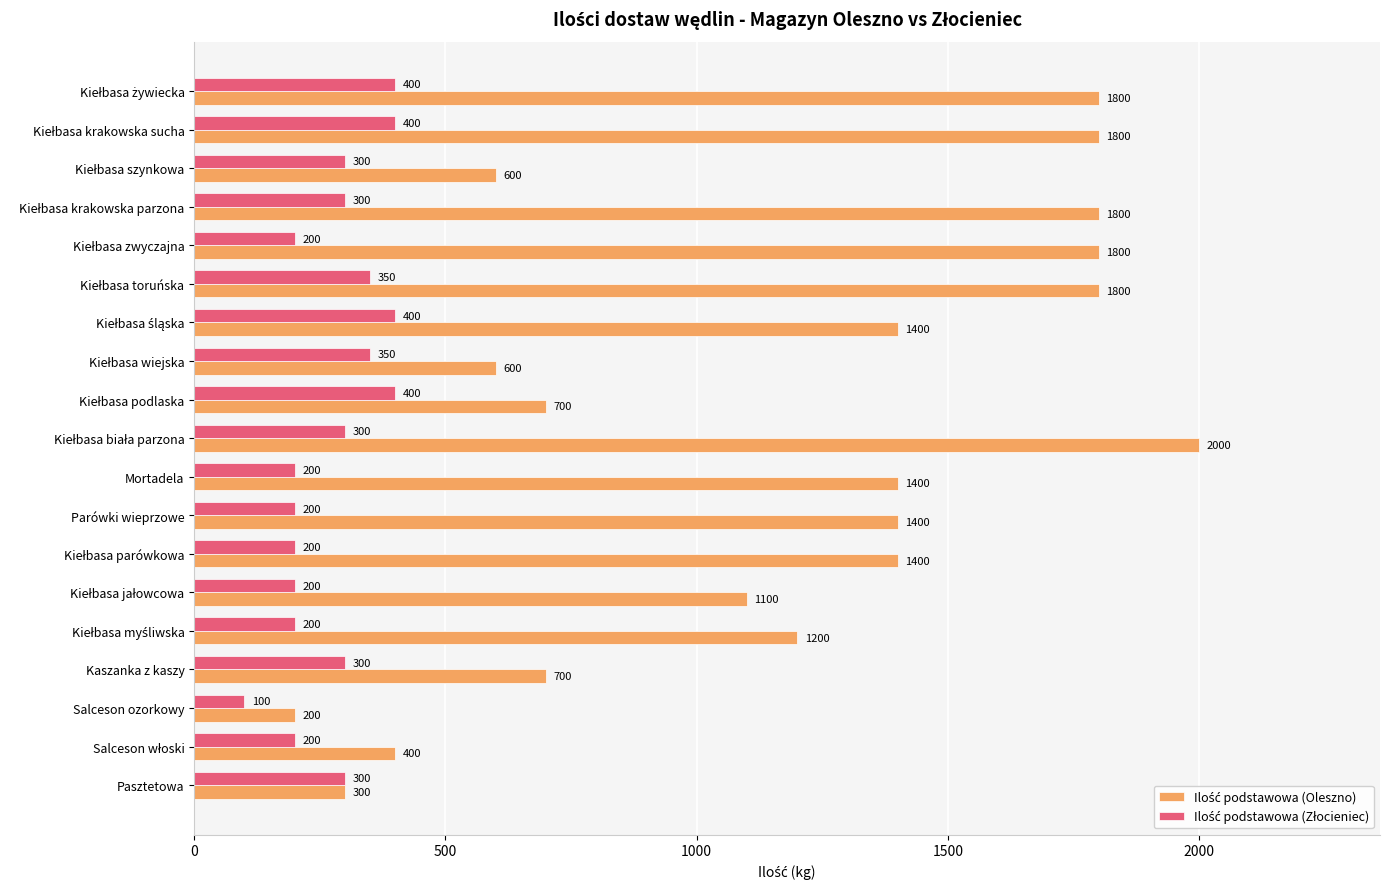

At how many categories does at least one series exceed 1067?

12